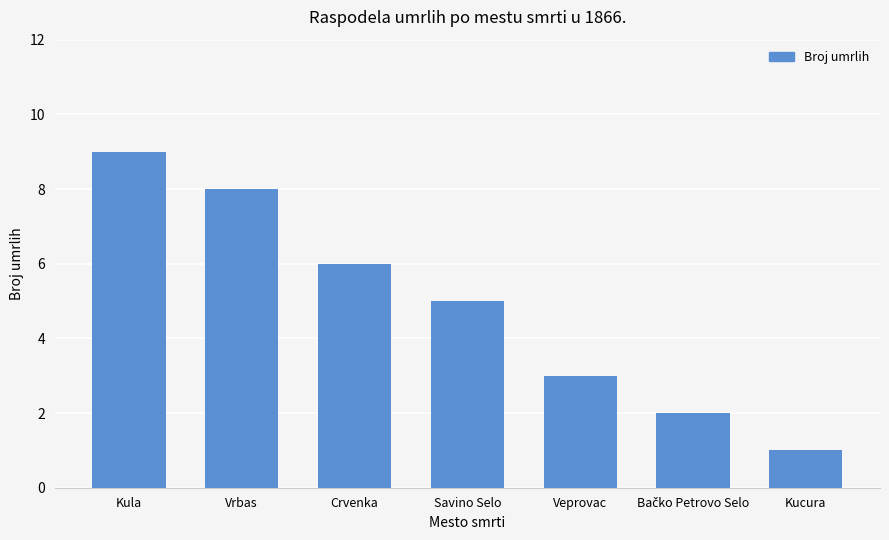

What is the value of the 7th bar from the left?

1